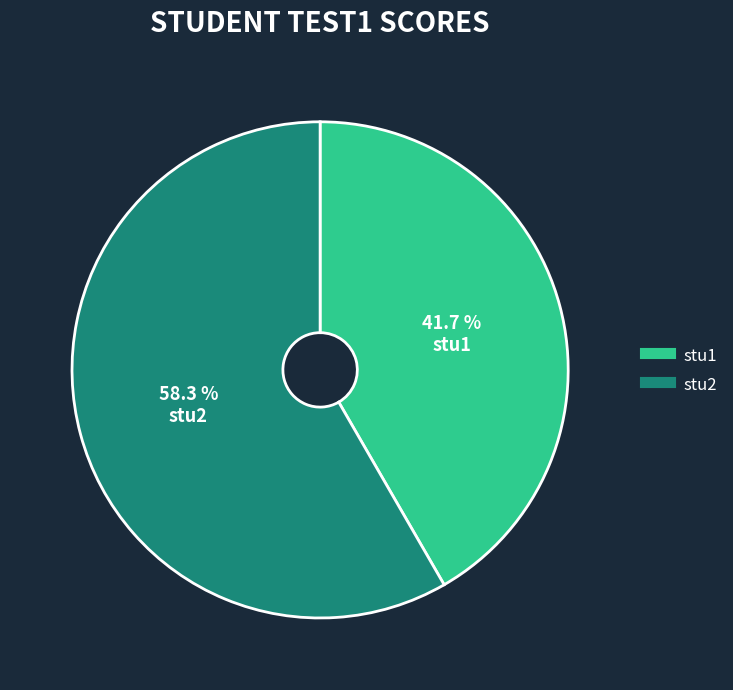

Combined, do stu2 and stu1 account for over 50%?

Yes